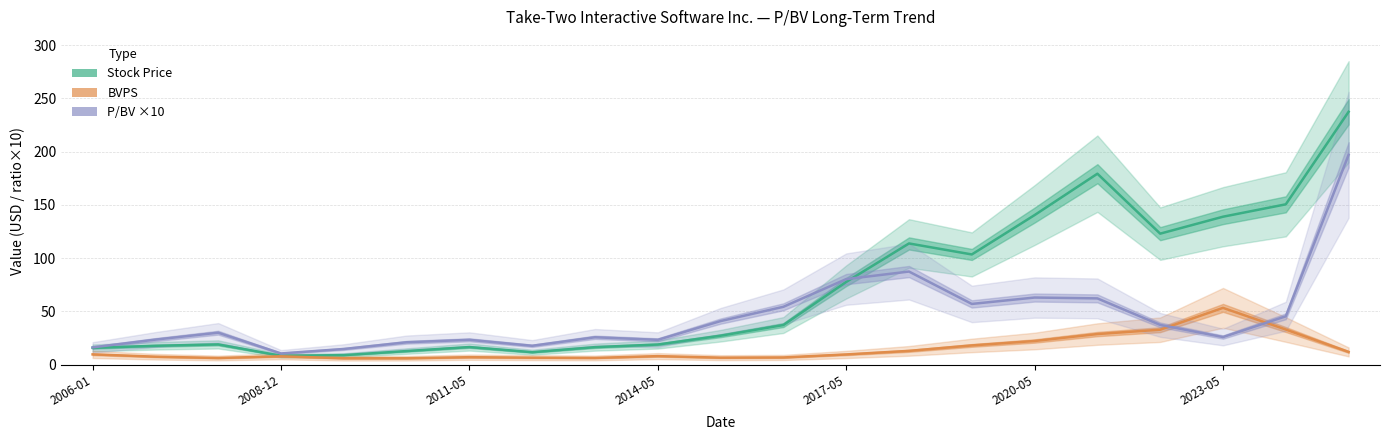

In Stock Price, how many points are higher than both neighbors (excluding endpoints)?

4